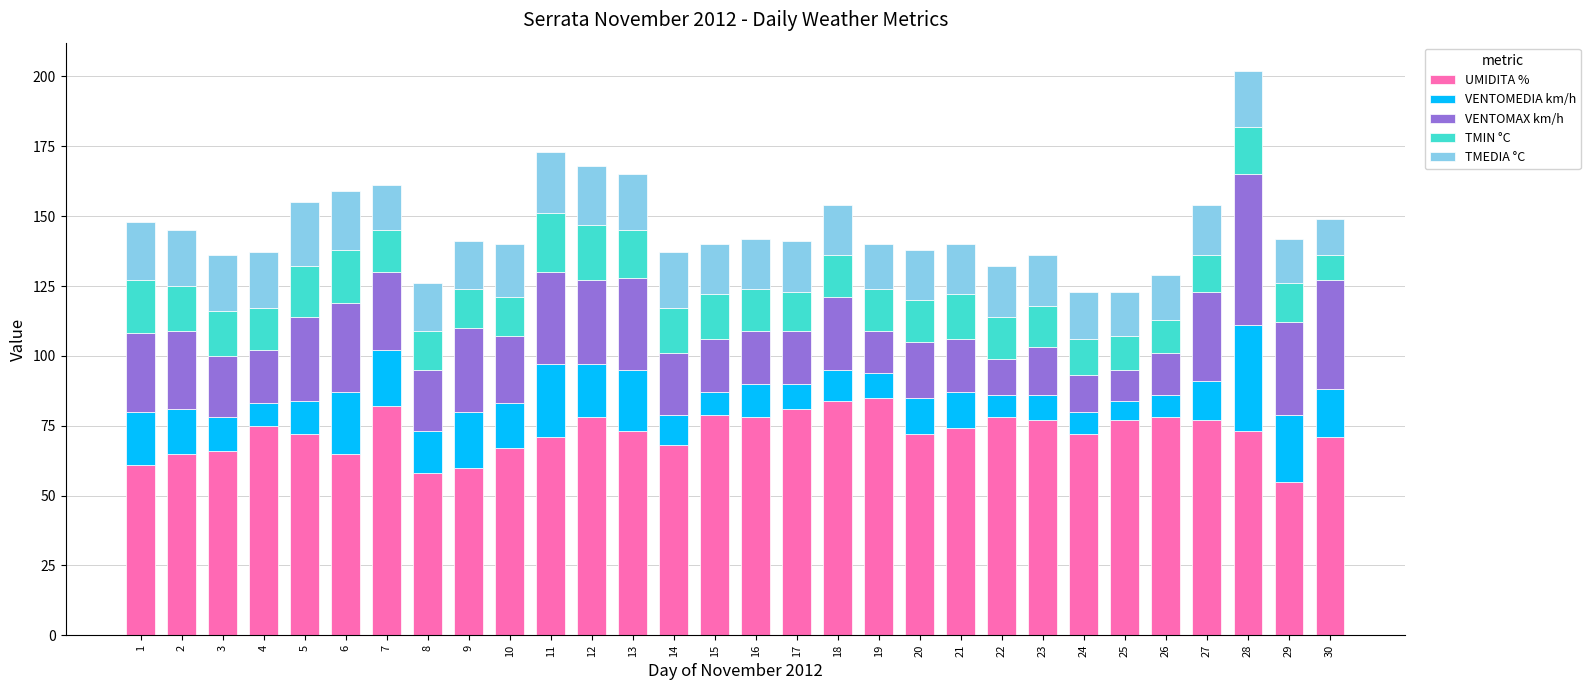

At which category is the sum across all series the highest?

28